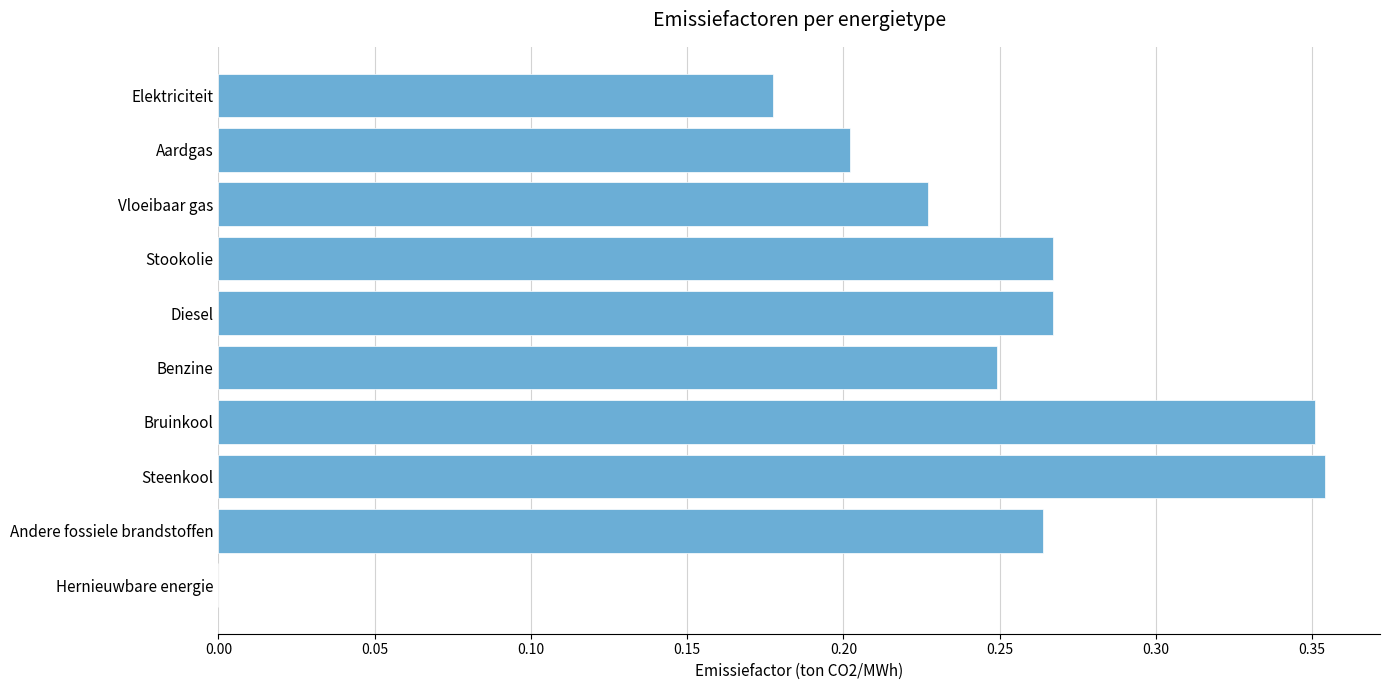

The value at Benzine is 0.4. True or false?

False